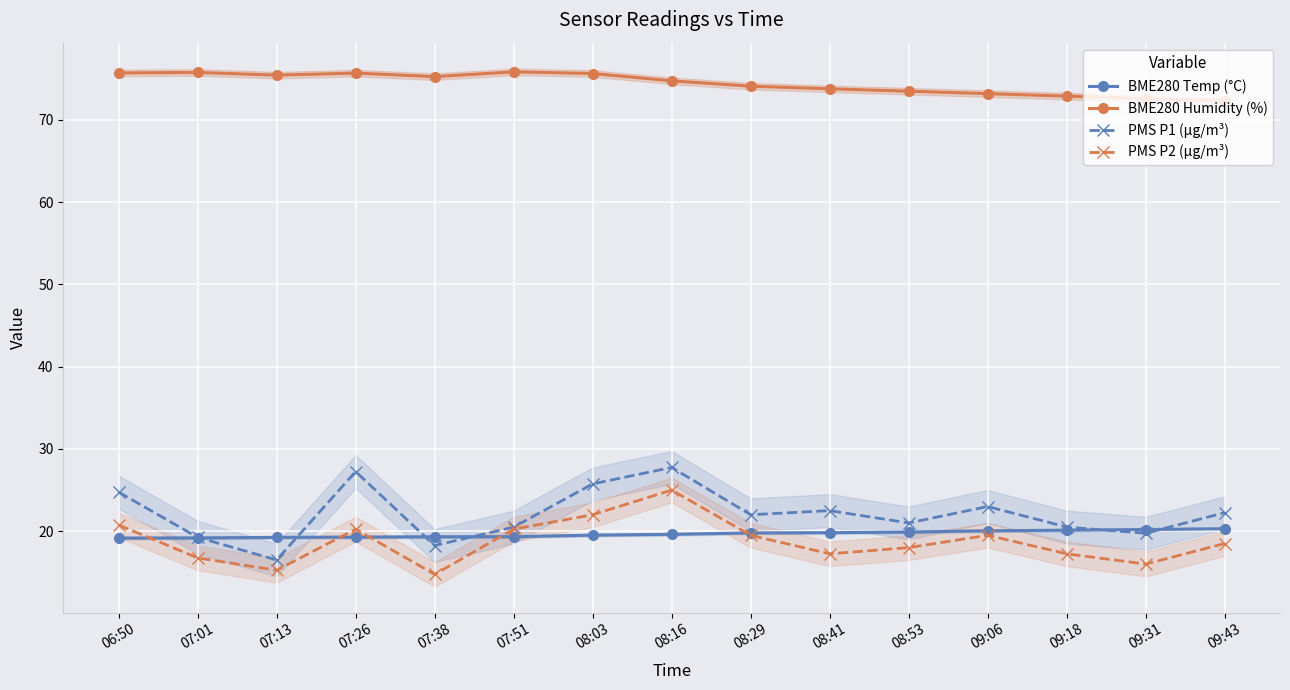

Reading left to right, what are all the values shown in this chart?

BME280 Temp (°C): 06:50=19.2	07:01=19.2	07:13=19.2	07:26=19.3	07:38=19.3	07:51=19.3	08:03=19.5	08:16=19.6	08:29=19.8	08:41=19.8	08:53=19.9	09:06=20.1	09:18=20.1	09:31=20.2	09:43=20.3
BME280 Humidity (%): 06:50=75.7	07:01=75.8	07:13=75.5	07:26=75.7	07:38=75.3	07:51=75.8	08:03=75.7	08:16=74.8	08:29=74.1	08:41=73.8	08:53=73.5	09:06=73.2	09:18=72.9	09:31=72.6	09:43=72.3
PMS P1 (µg/m³): 06:50=24.8	07:01=19.2	07:13=16.5	07:26=27.2	07:38=18.2	07:51=20.5	08:03=25.8	08:16=27.8	08:29=22.0	08:41=22.5	08:53=21.0	09:06=23.0	09:18=20.5	09:31=19.8	09:43=22.2
PMS P2 (µg/m³): 06:50=20.8	07:01=16.8	07:13=15.2	07:26=20.2	07:38=14.8	07:51=20.2	08:03=22.0	08:16=25.0	08:29=19.5	08:41=17.2	08:53=18.0	09:06=19.5	09:18=17.2	09:31=16.0	09:43=18.5